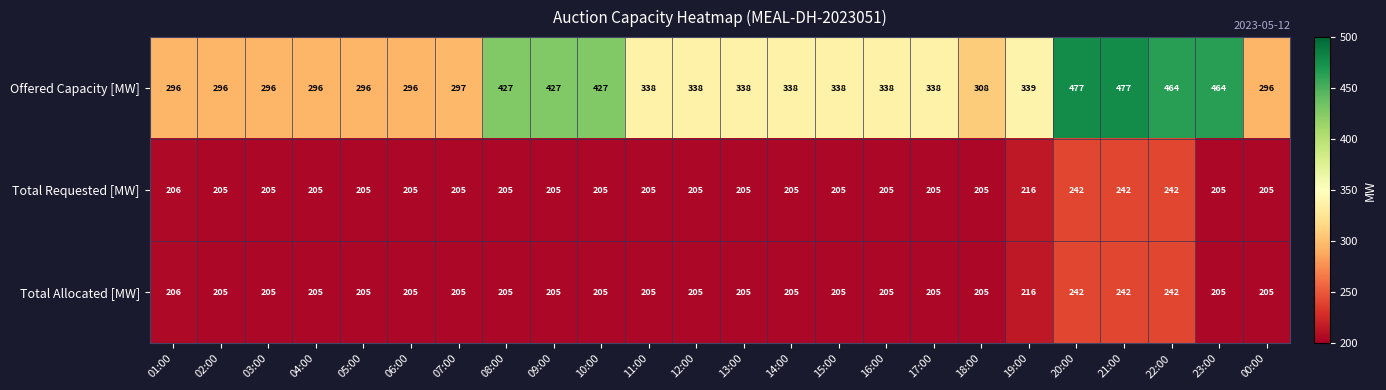

What is the difference between the maximum and minimum values in the Total Requested [MW] series?

37